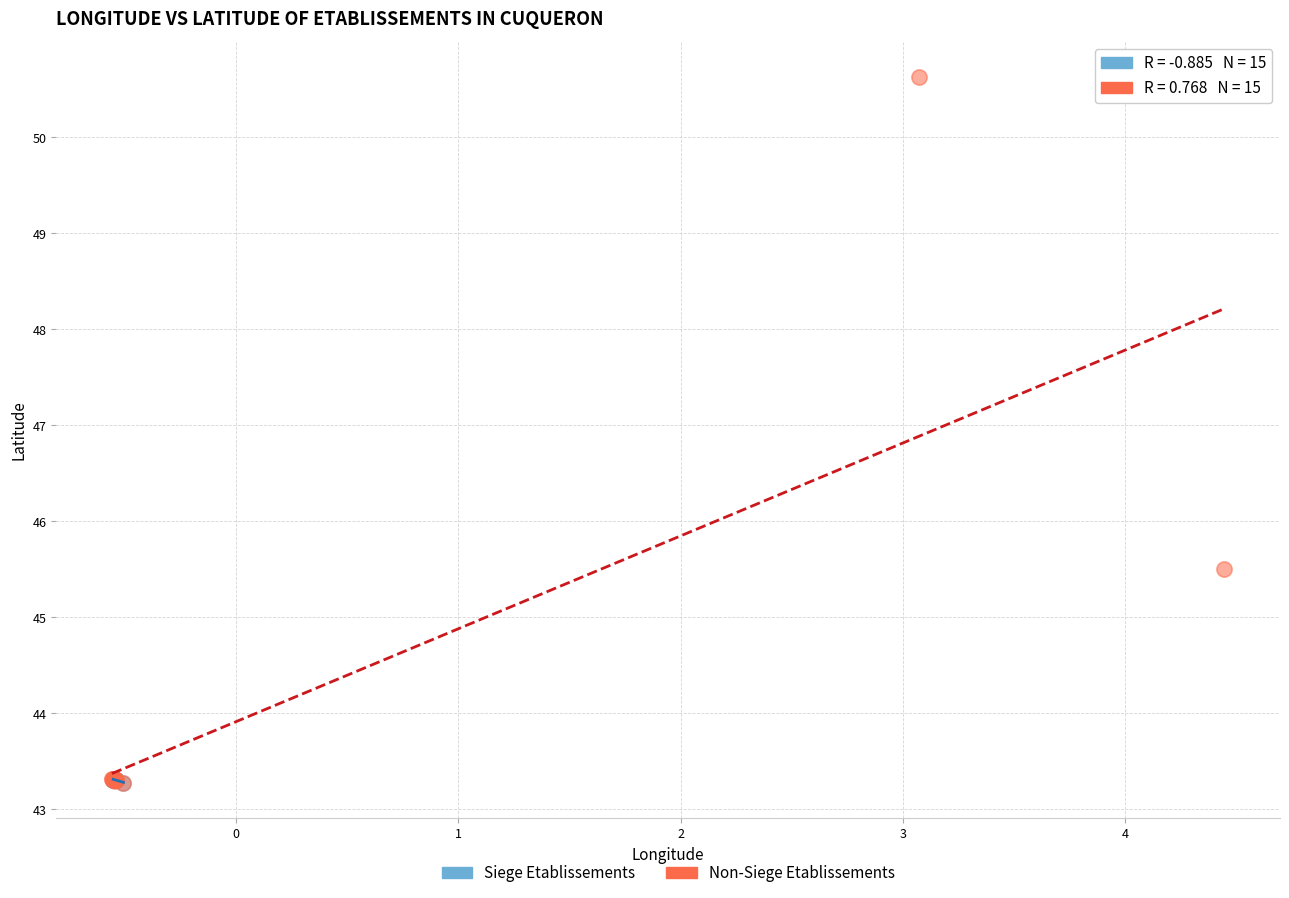

Which series contains the highest Y value?

Non-Siege Etablissements